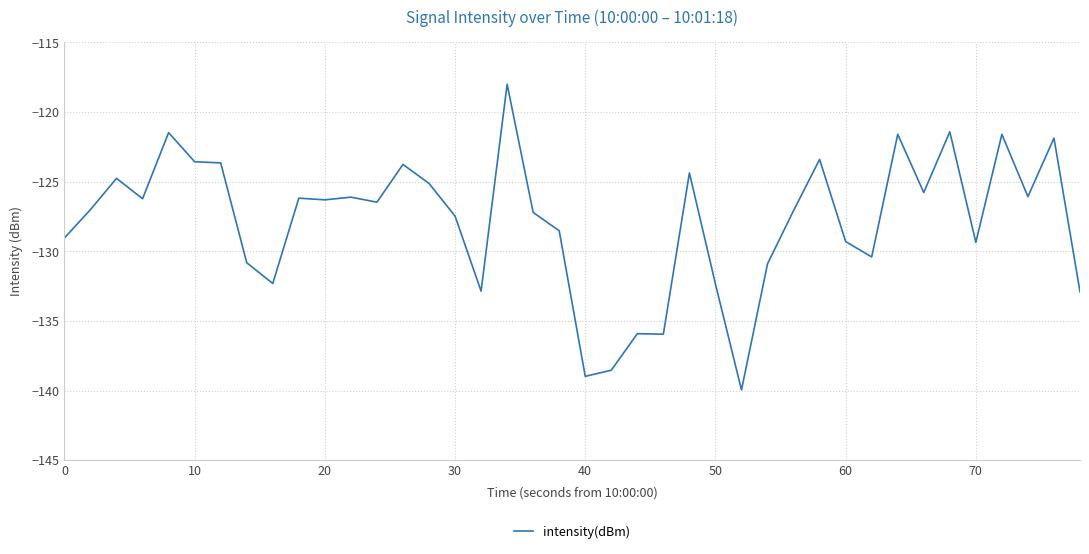

What is the difference between the maximum and minimum values?

22.0